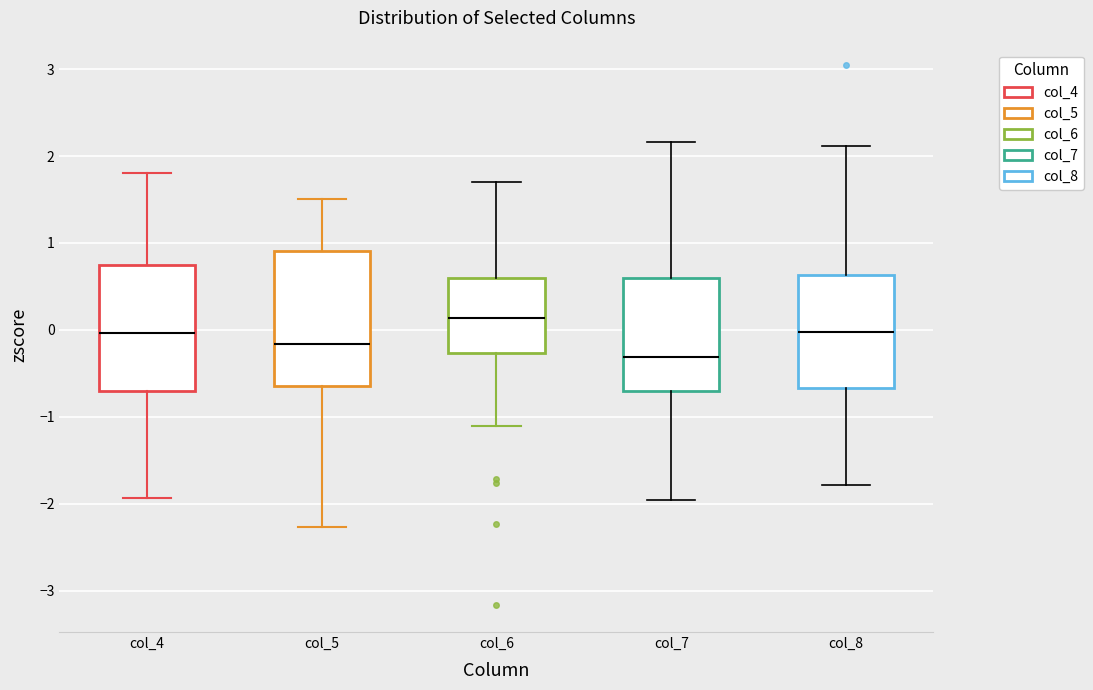

Which box's median line is the lowest?

col_7